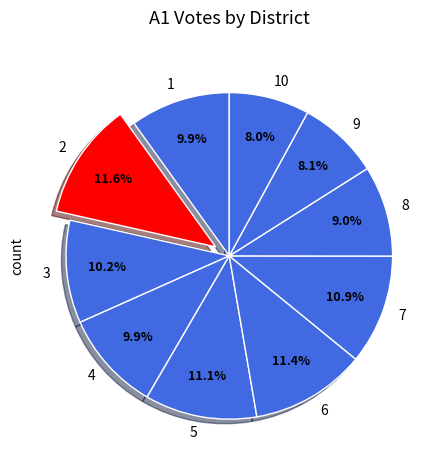

True or false: 2 accounts for 1% of the total.

False